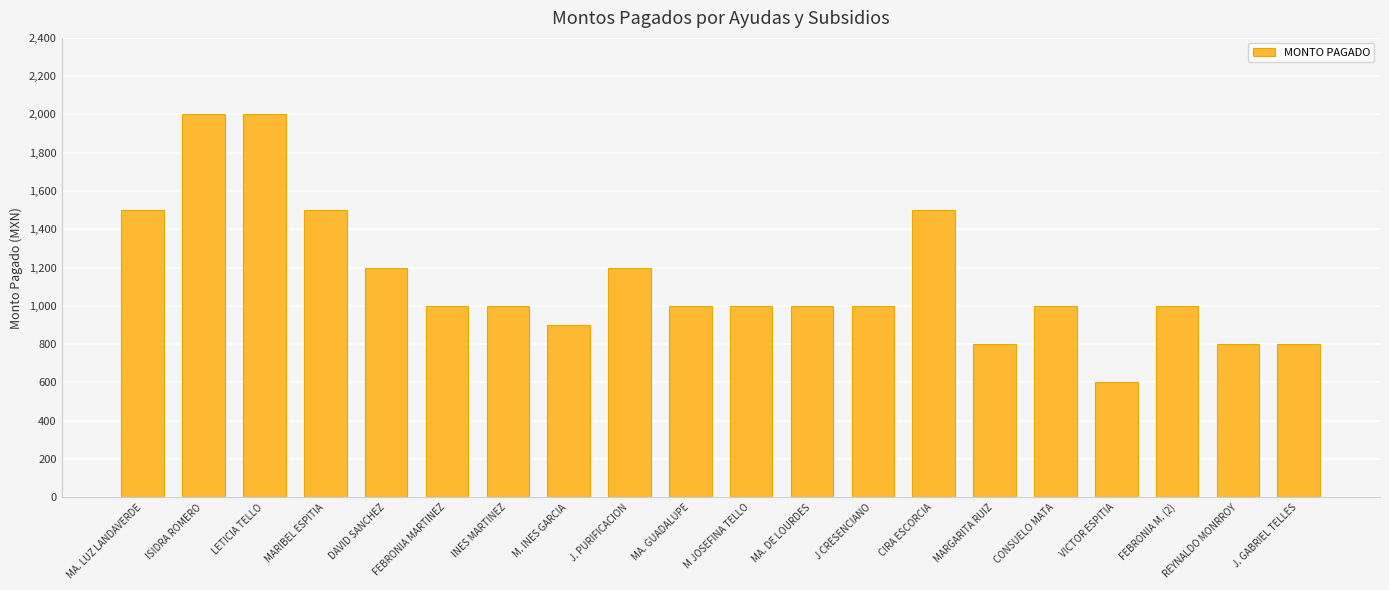

Reading left to right, transcribe all the data shown in this chart.

MA. LUZ LANDAVERDE=1500	ISIDRA ROMERO=2000	LETICIA TELLO=2000	MARIBEL ESPITIA=1500	DAVID SANCHEZ=1200	FEBRONIA MARTINEZ=1000	INES MARTINEZ=1000	M. INES GARCIA=900	J. PURIFICACION=1200	MA. GUADALUPE=1000	M JOSEFINA TELLO=1000	MA. DE LOURDES=1000	J CRESENCIANO=1000	CIRA ESCORCIA=1500	MARGARITA RUIZ=800	CONSUELO MATA=1000	VICTOR ESPITIA=600	FEBRONIA M. (2)=1000	REYNALDO MONRROY=800	J. GABRIEL TELLES=800